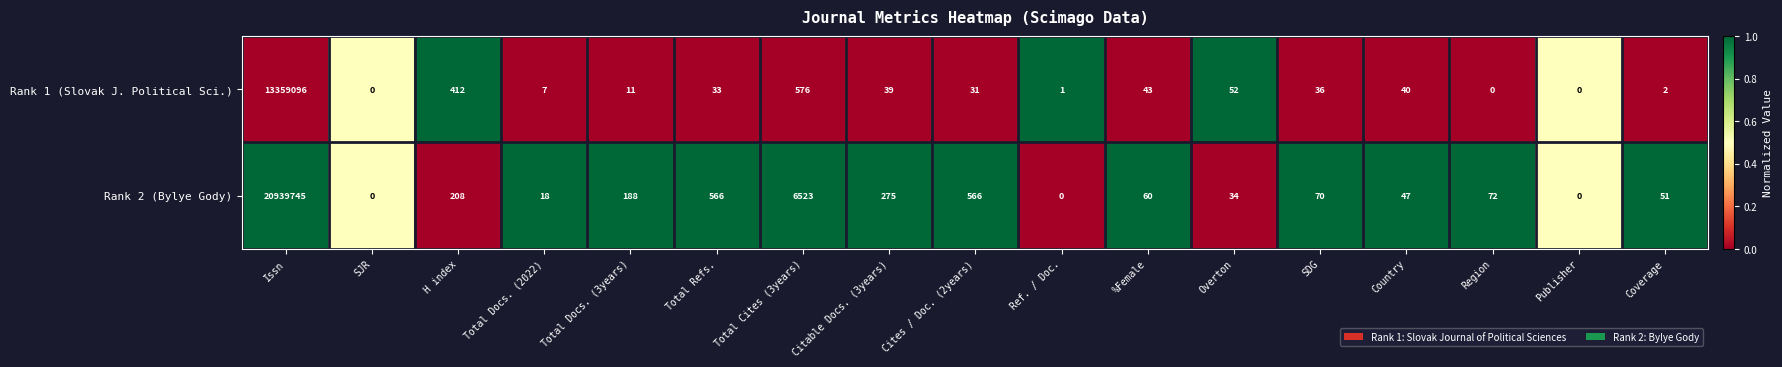

Rank the series by their average value, from lowest to highest.

Rank 1 (Slovak J. Political Sci.), Rank 2 (Bylye Gody)